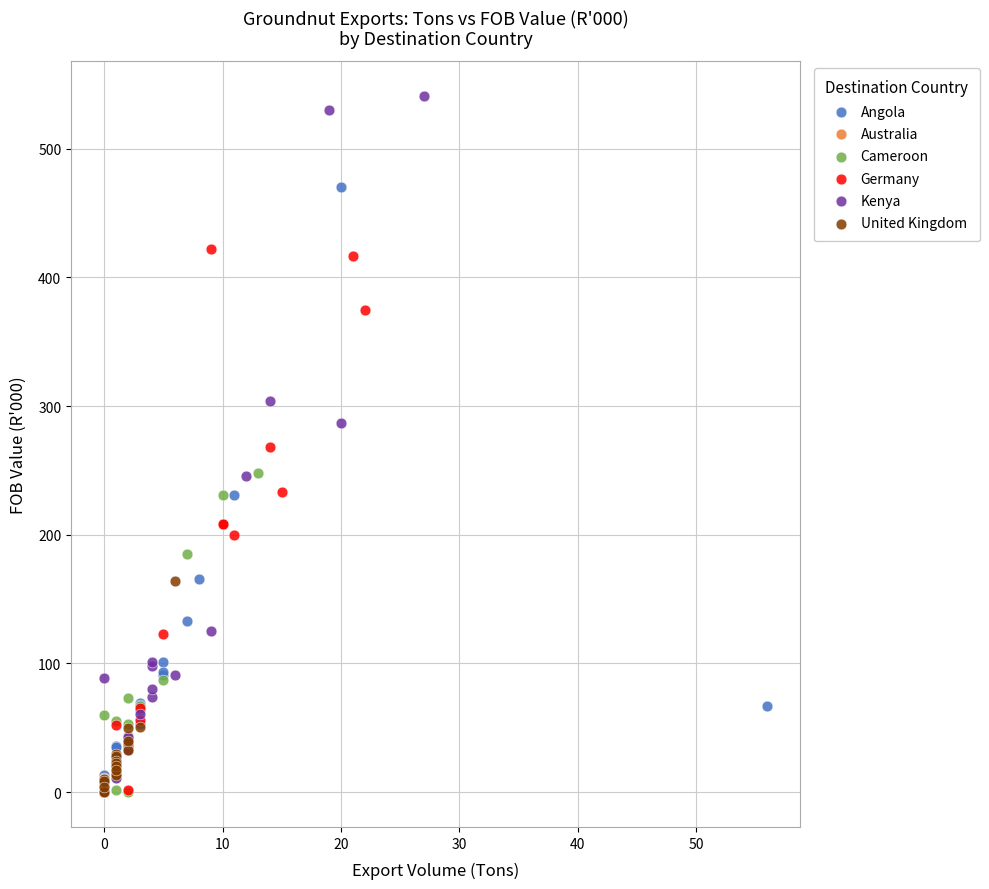

Which series has the widest spread of Y values?

Kenya